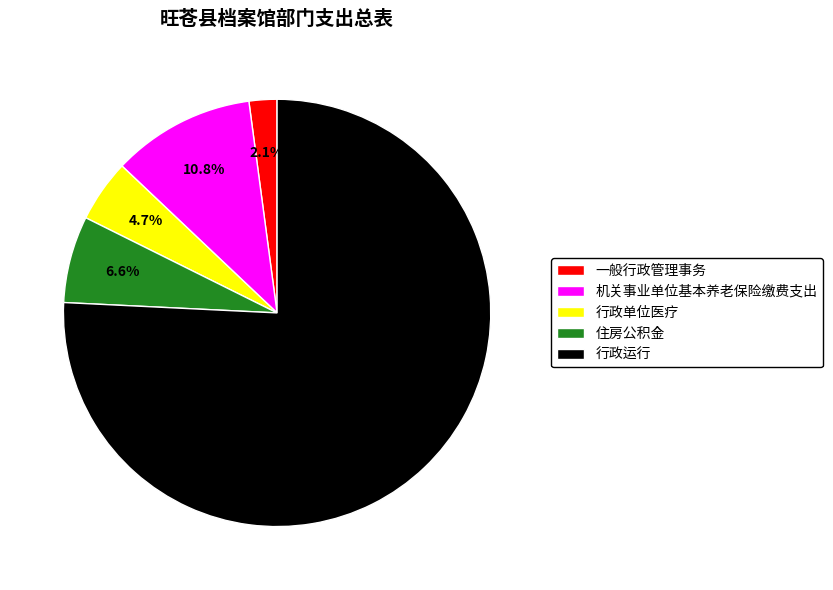

What percentage is the 住房公积金 slice, to the nearest percent?

7%